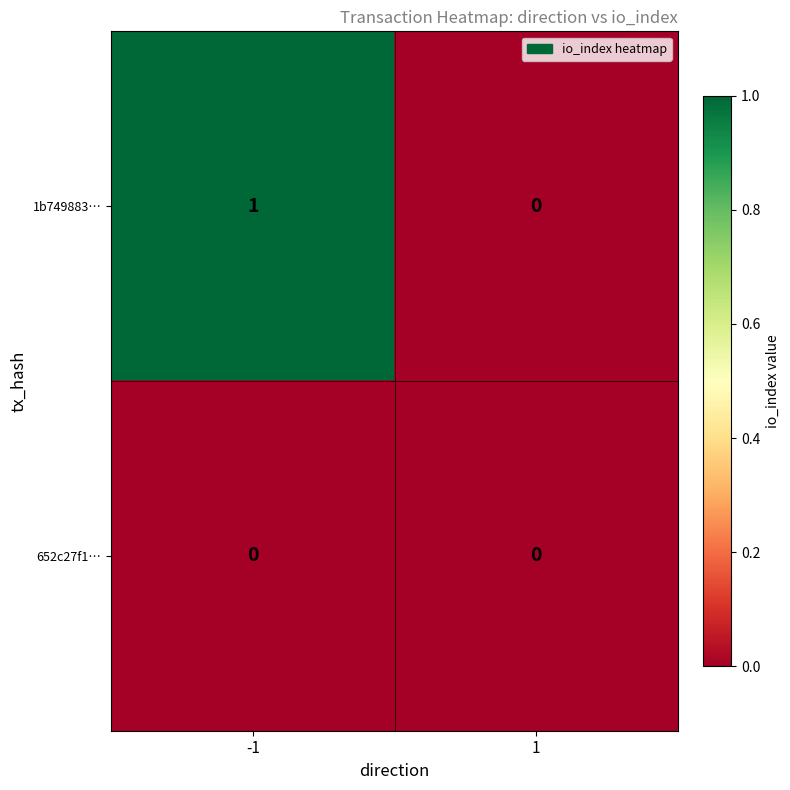

Which series has the largest total across all categories?

1b749883…